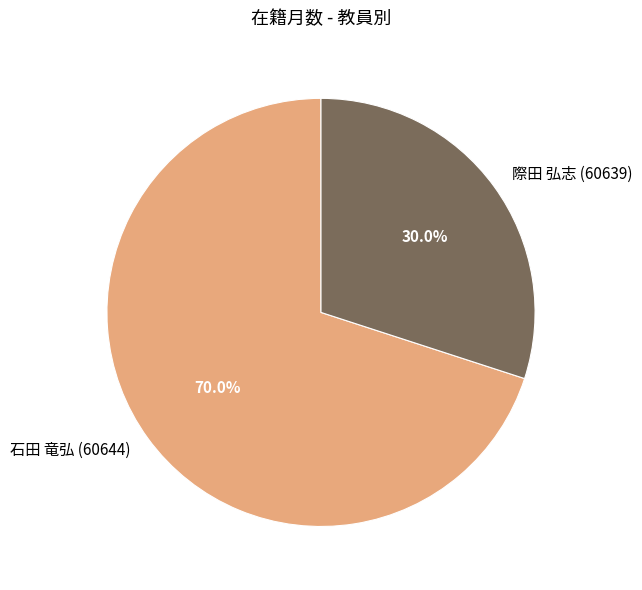

To the nearest percent, what is the difference between the largest and smallest slice percentages?

40%